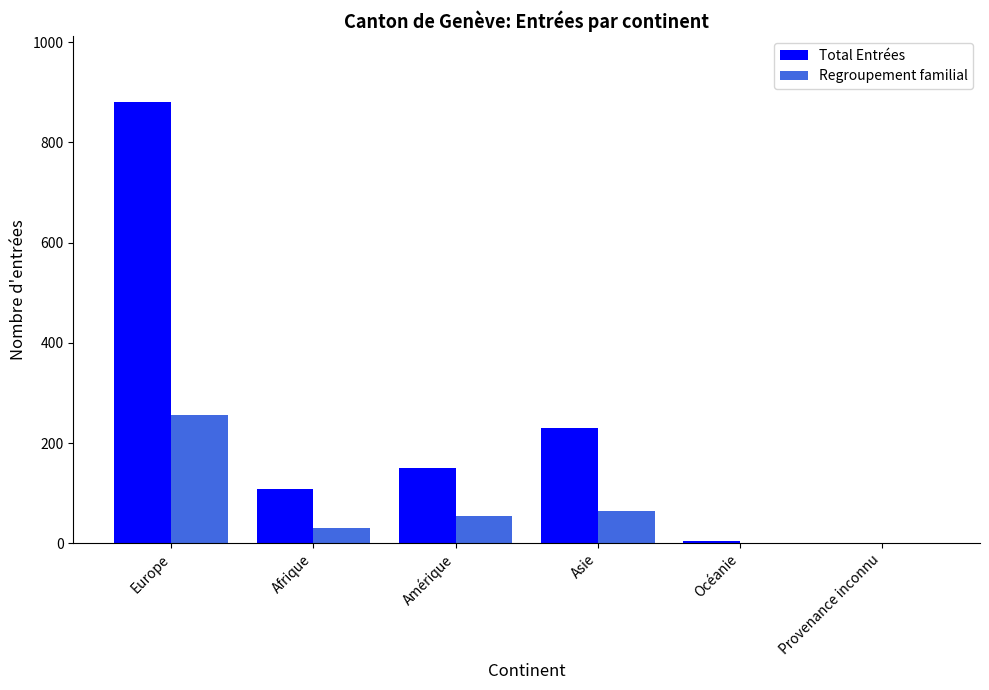

Is the value of Total Entrées at Europe greater than the value of Regroupement familial at Provenance inconnu?

Yes